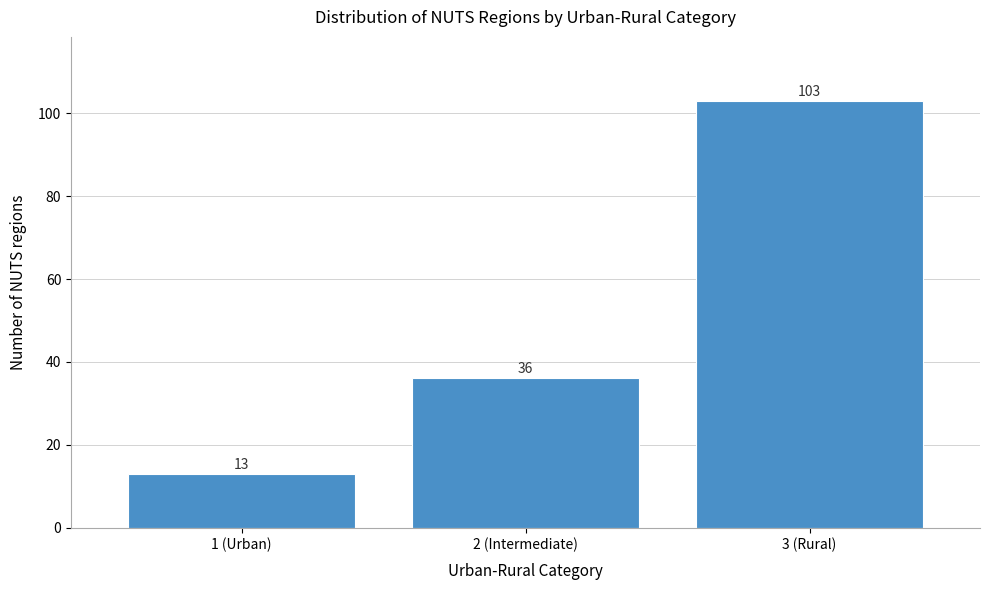

Reading right to left, transcribe all the data shown in this chart.

3 (Rural)=103	2 (Intermediate)=36	1 (Urban)=13